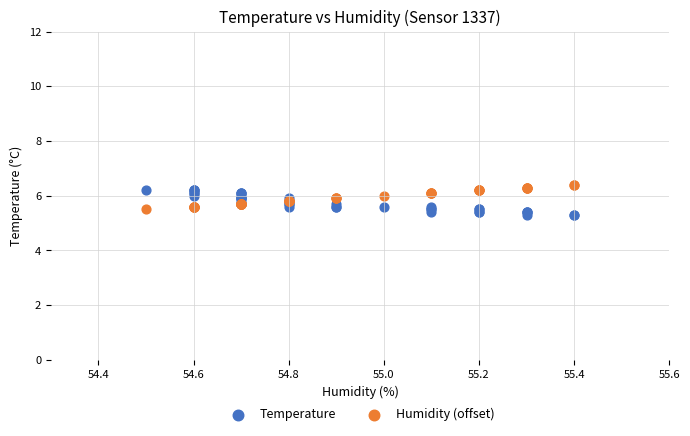

What is the X range (max minus min) for the scatter plot?

0.9